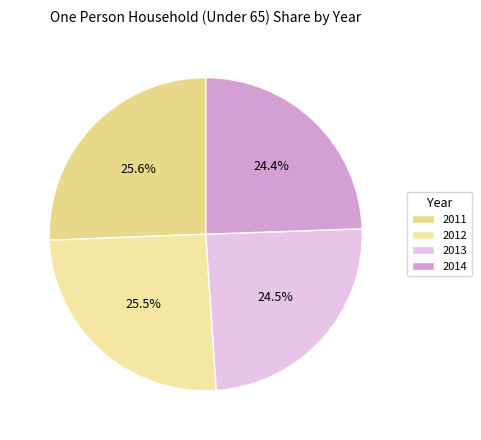

What is the largest slice in the pie chart?

2011